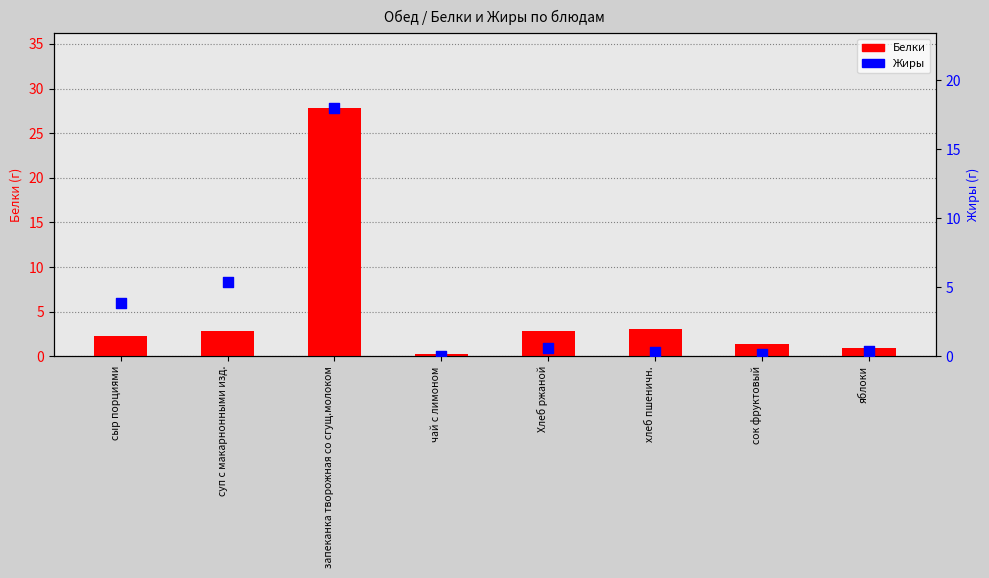

Which series has the largest total across all categories?

Белки